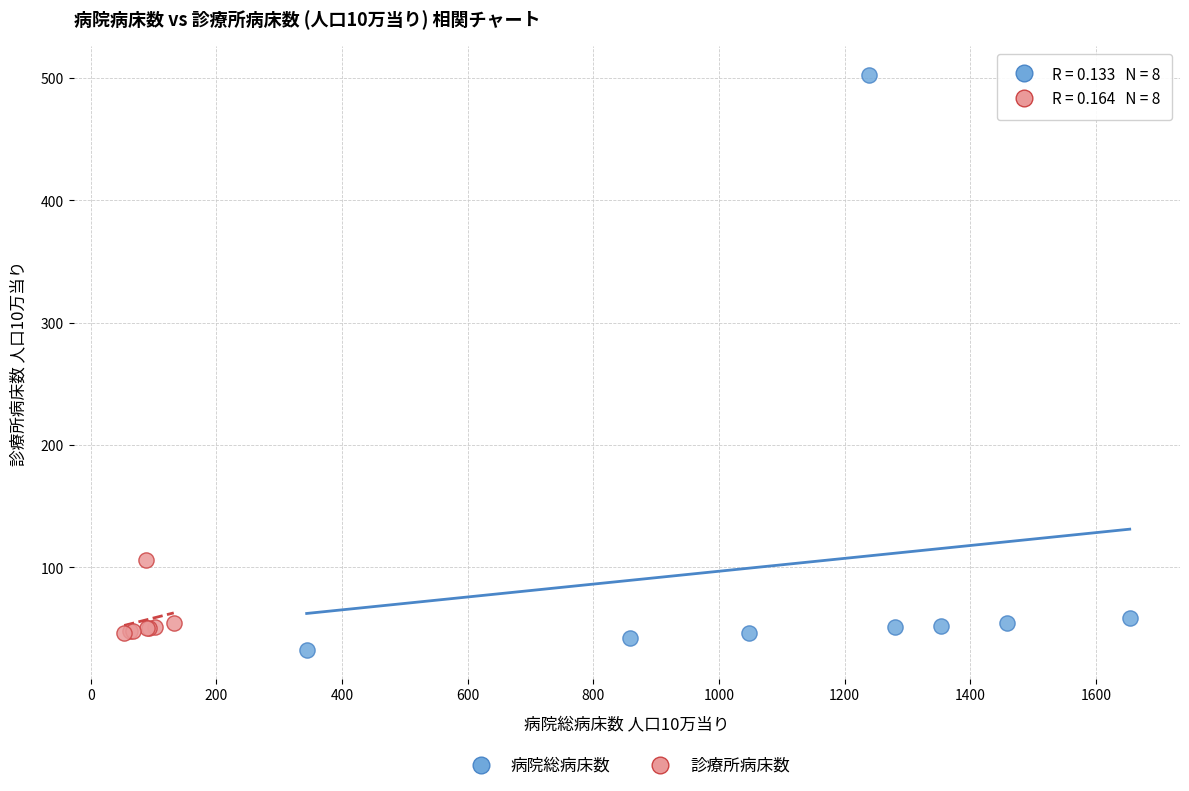

Which series contains the lowest Y value?

病院総病床数